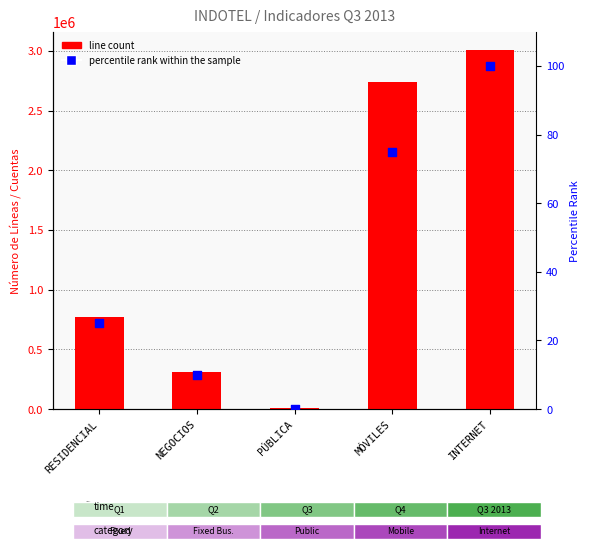

Which series has the largest total across all categories?

line count